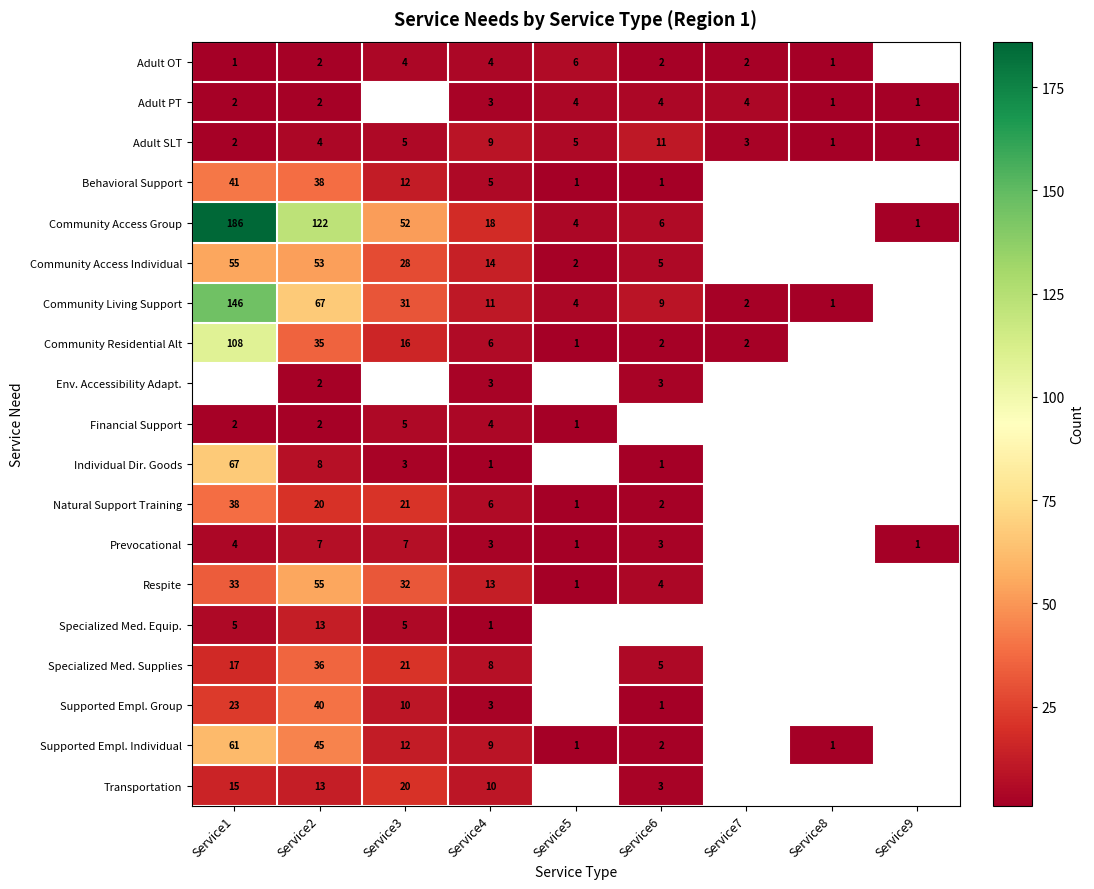

The Adult SLT series shows 8 at Service5. True or false?

False